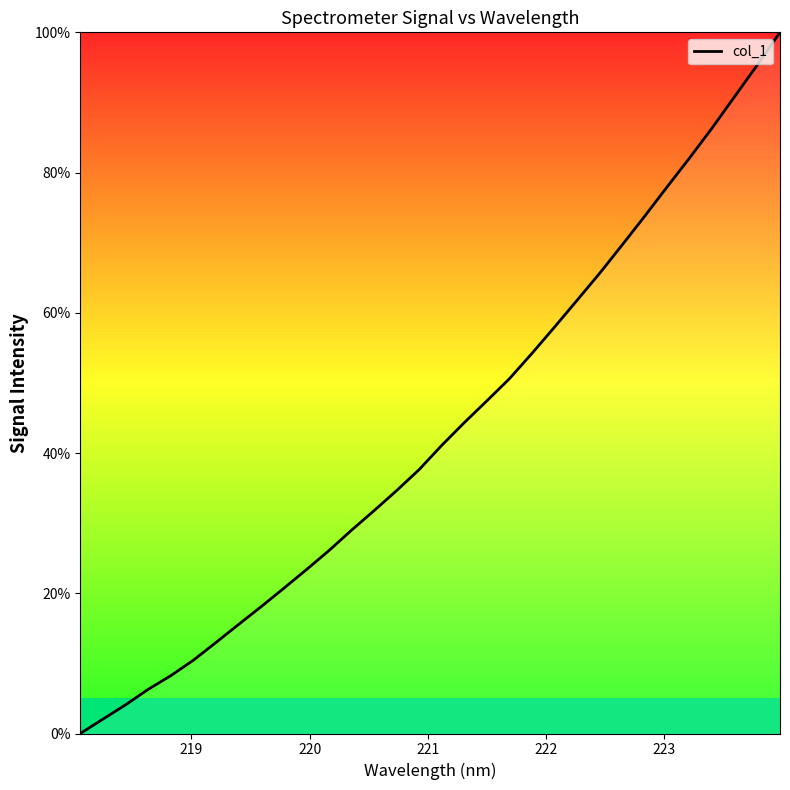

What is the difference between the maximum and minimum values?

100.0